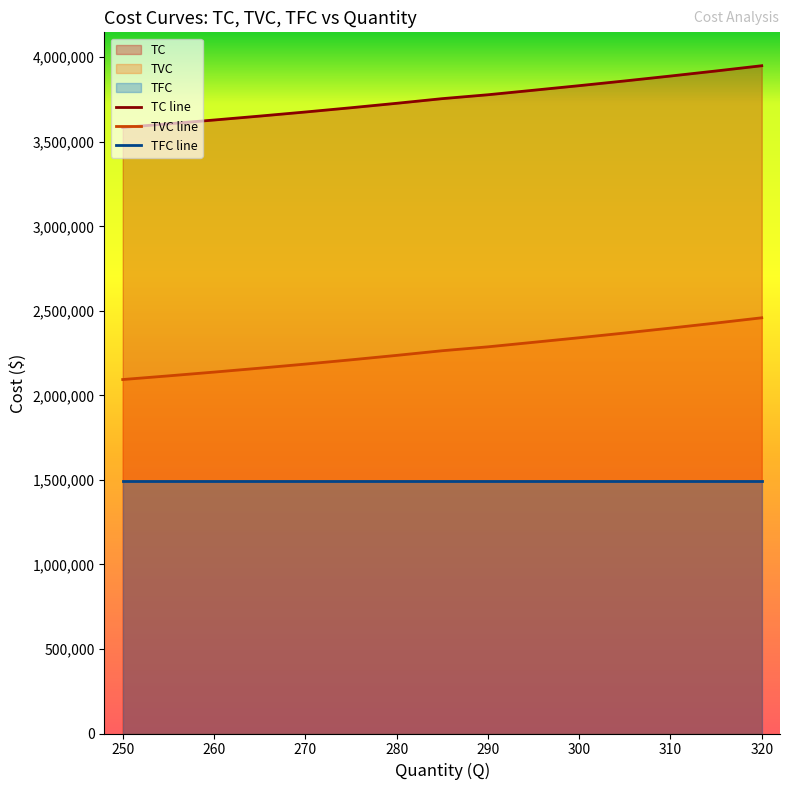

Which series changed the most between 290 and 320?

TVC line